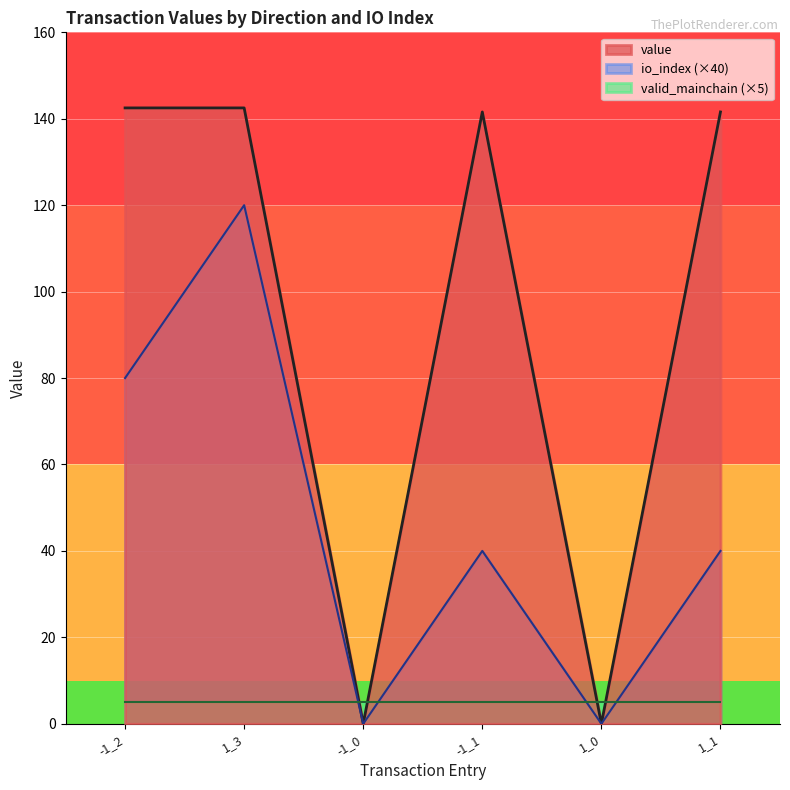

What is the total value across all series at -1_2?

227.5